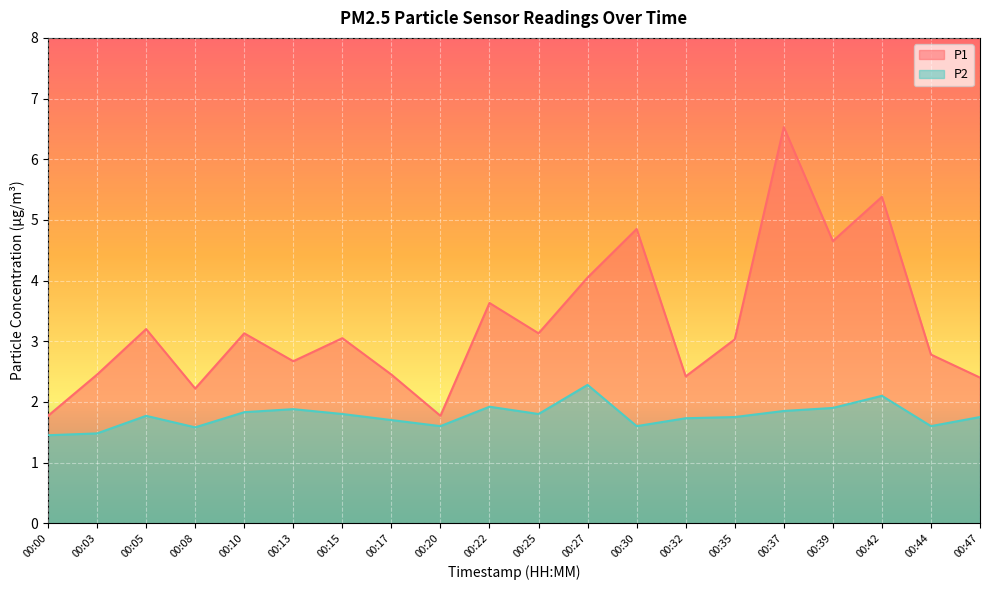

What value does the P1 series have at 00:44?

2.8